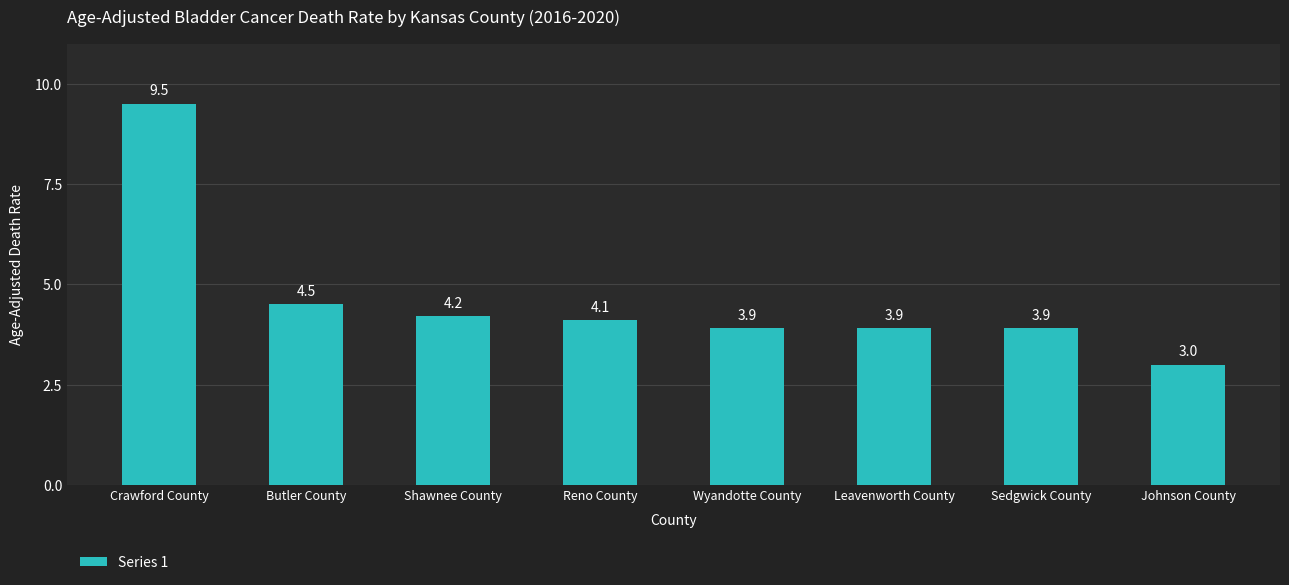

What is the difference between the maximum and second lowest values?

5.6